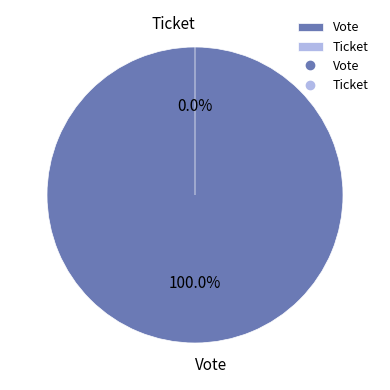

Is the sum of Vote and Ticket greater than half?

Yes